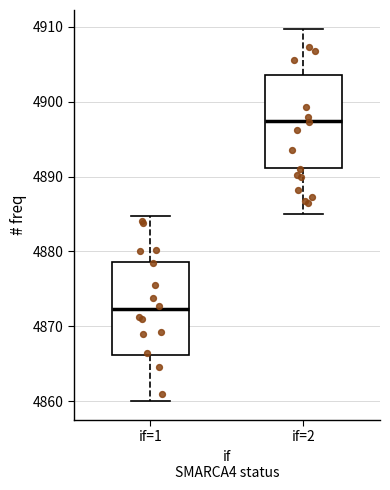

Reading left to right, read every box against the y-axis: the position of its median line, the range the box covers, and the ends of its whiskers. The values are not printed on the chart, so give them approximately, as read against the axis.

if=1: median 4872, box 4866 to 4879, whiskers 4860 to 4885
if=2: median 4897, box 4891 to 4904, whiskers 4885 to 4910